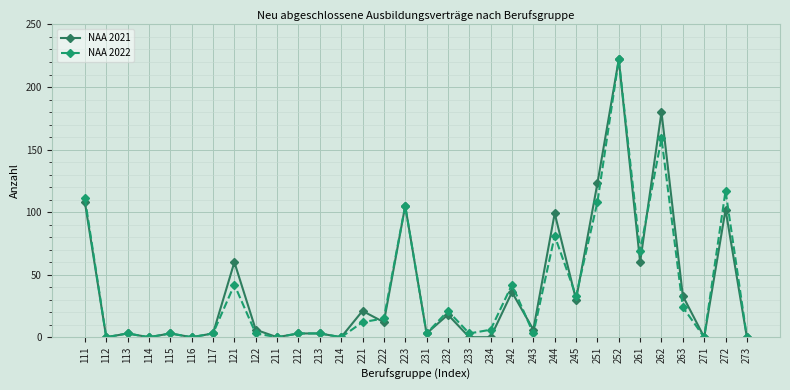

How many values in the NAA 2022 series are below 6?

16